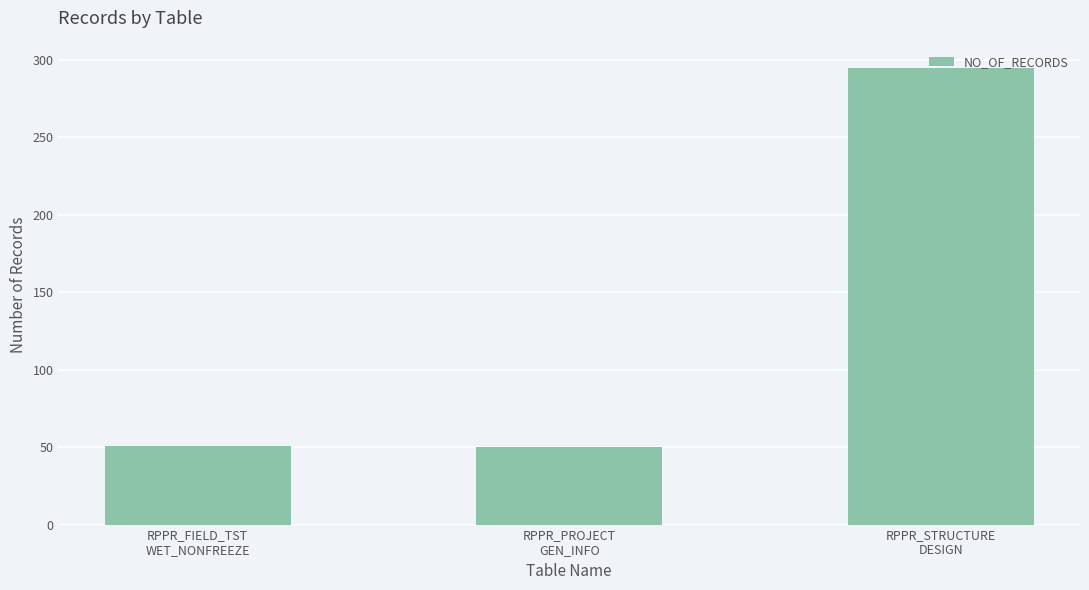

What is the maximum value shown in the chart?

295